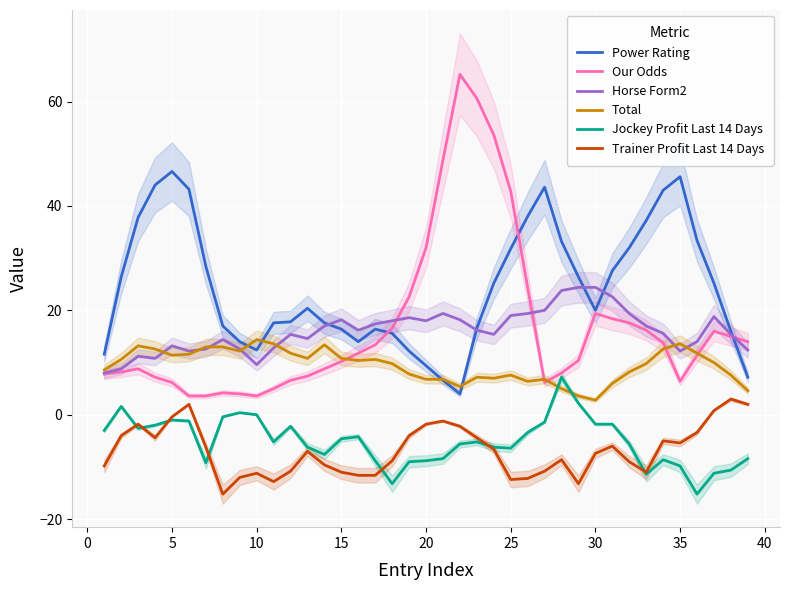

True or false: Total and Trainer Profit Last 14 Days intersect in this chart.

False